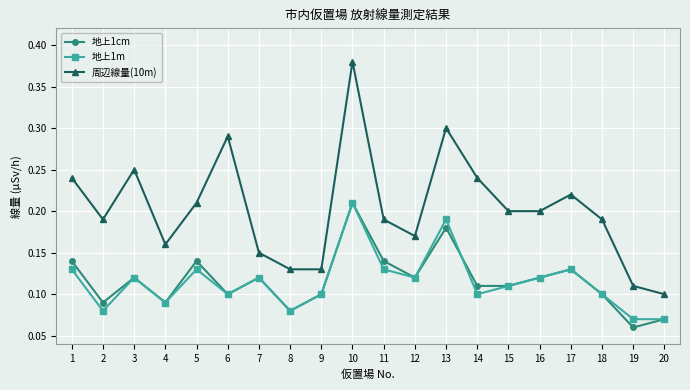

At which category does 地上1m reach its first local valley?

2